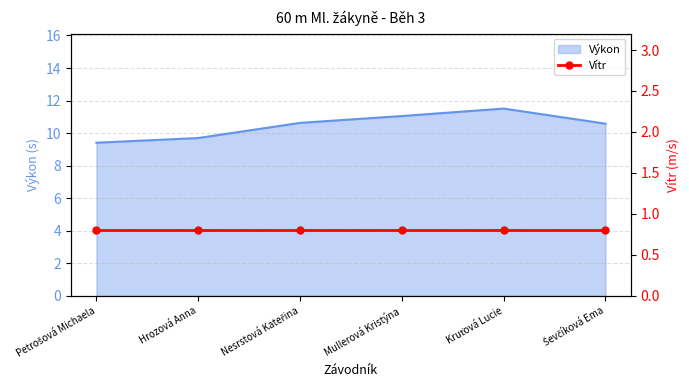

What is the ratio of the value at Hrozová Anna to the value at Kruťová Lucie?

0.8